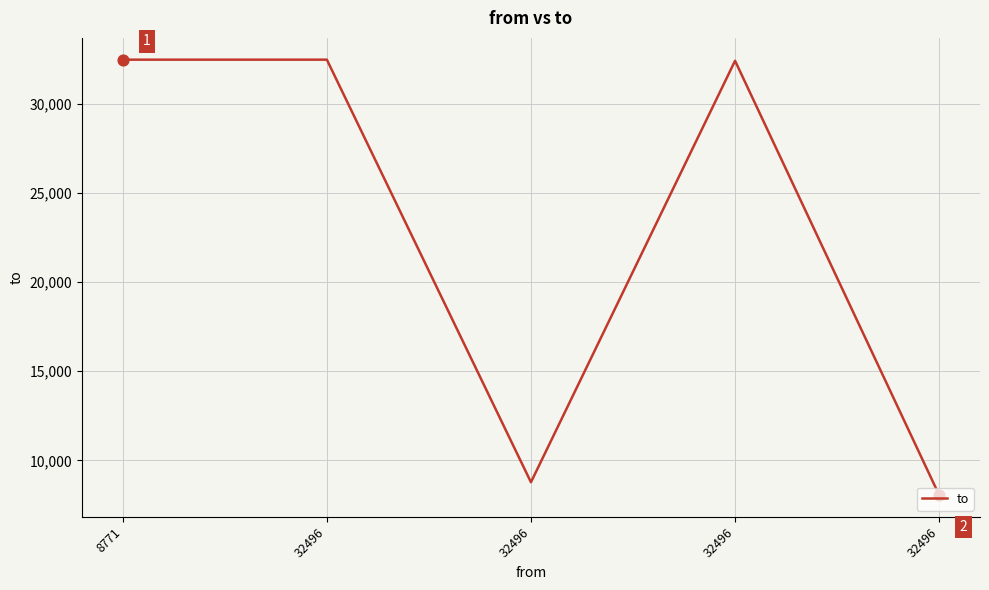

What is the change in value from 8771 to 32496?

-24448